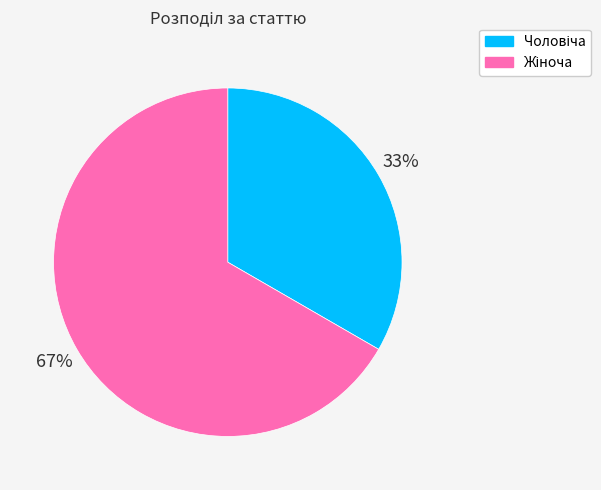

To the nearest percent, what is the average slice percentage?

50%